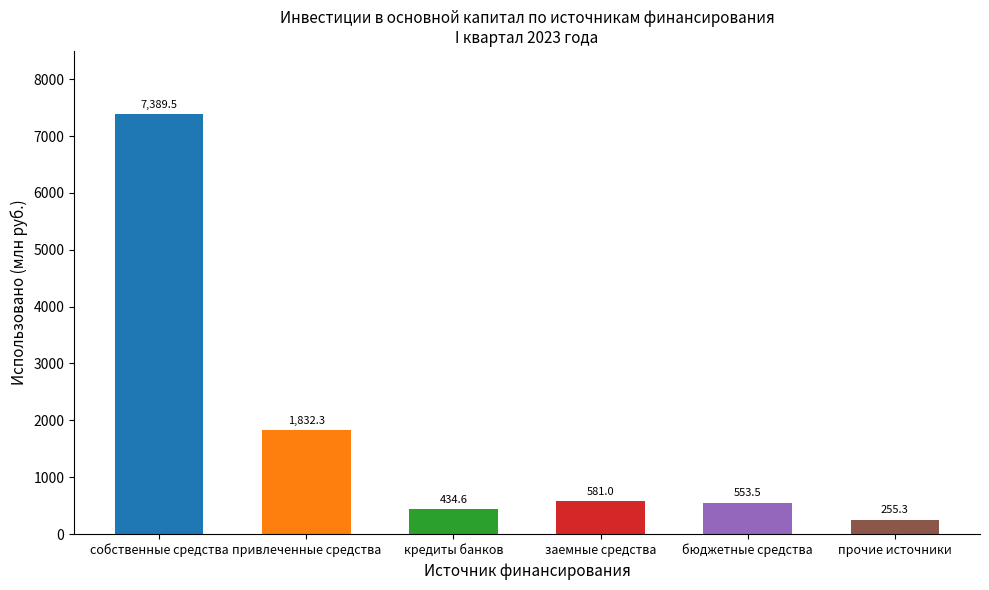

Which has a higher value, прочие источники or заемные средства?

заемные средства